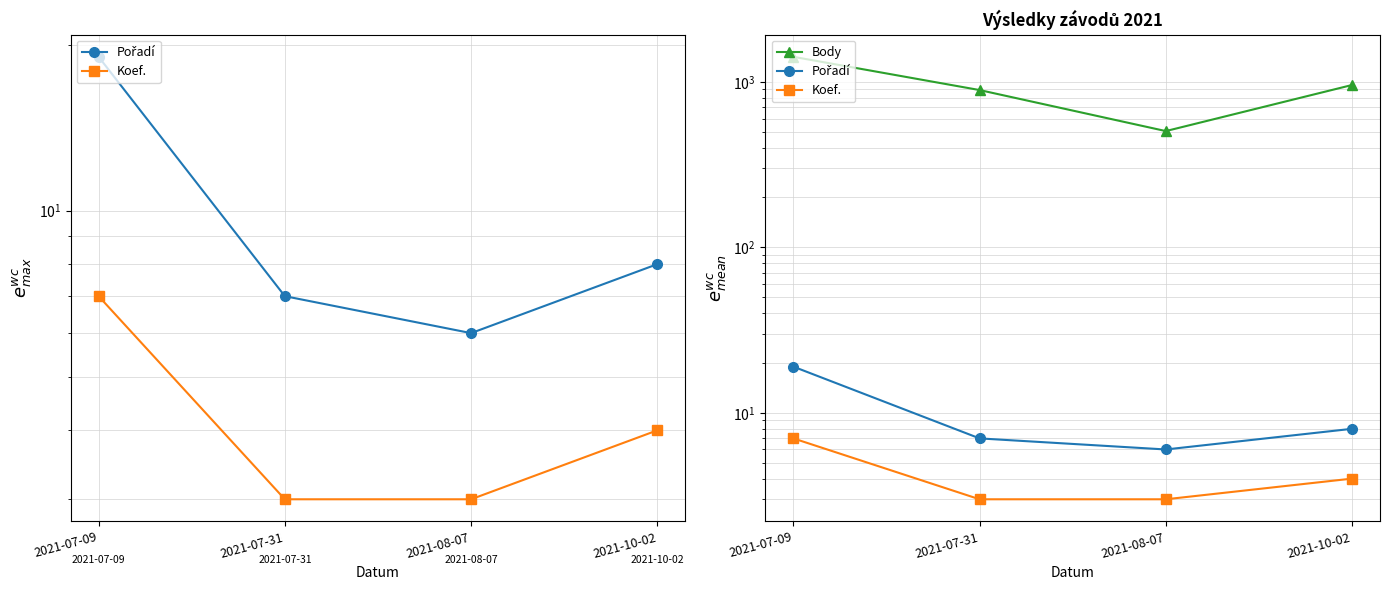

Is the value of Pořadí at 2021-08-07 greater than the value of Body at 2021-07-31?

No